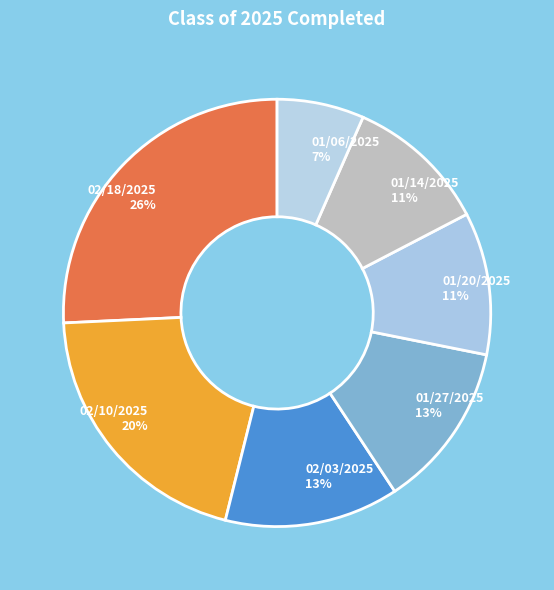

What is the smallest slice in the pie chart?

01/06/2025